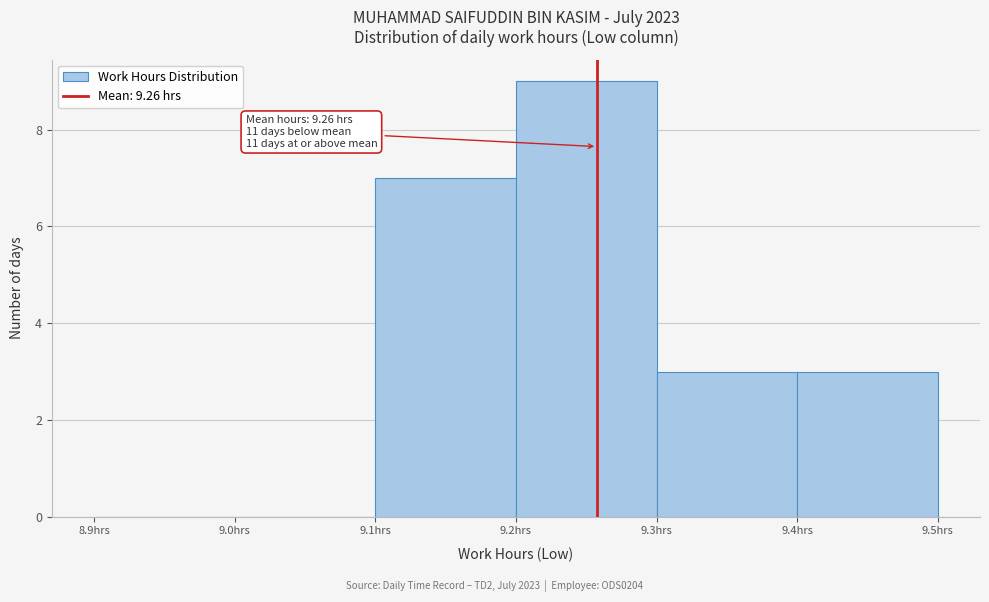

Over which range of the x-axis is the bar tallest?

9.2 to 9.3